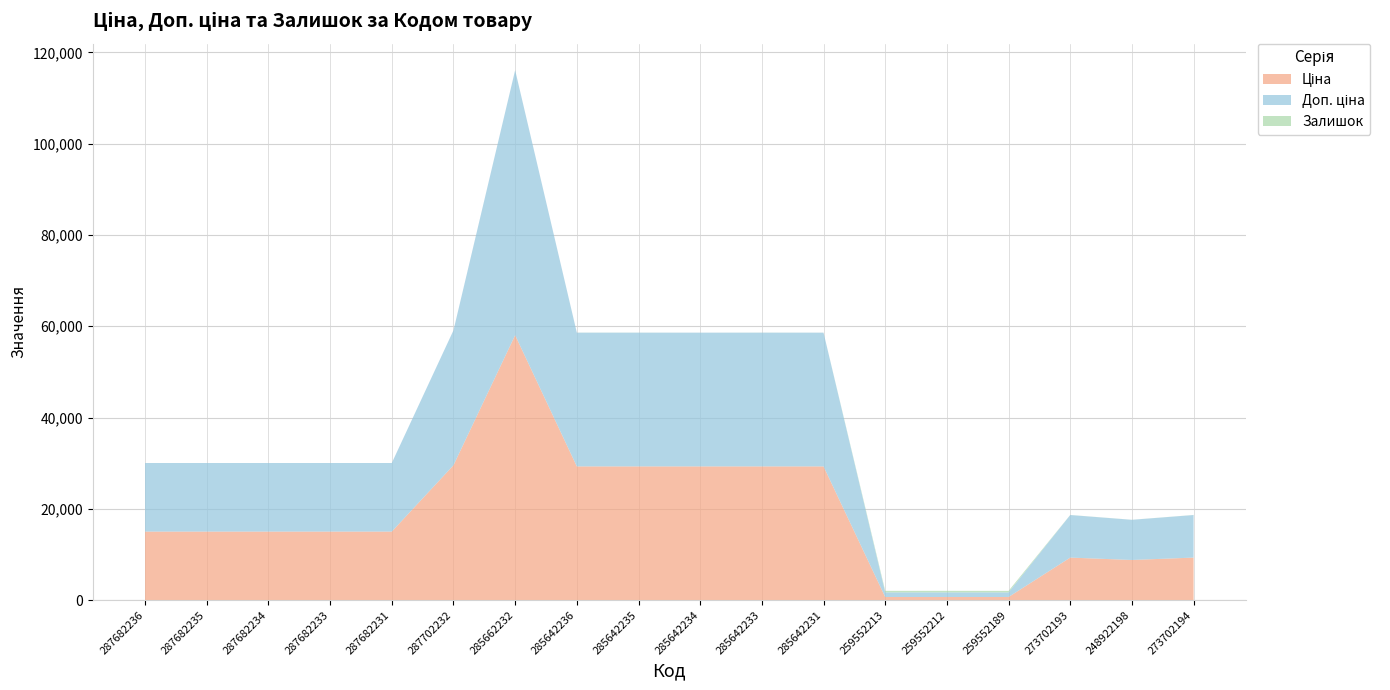

Reading left to right, what are all the values shown in this chart?

Ціна: 15019.2	15019.2	15019.2	15019.2	15019.2	29548.9	58037.0	29294.9	29294.9	29294.9	29294.9	29294.9	689.1	689.1	689.1	9321.4	8797.6	9321.4
Доп. ціна: 15019.2	15019.2	15019.2	15019.2	15019.2	29548.9	58037.0	29294.9	29294.9	29294.9	29294.9	29294.9	1017.8	1017.8	1017.8	9321.4	8797.6	9321.4
Залишок: 0.0	0.0	0.0	0.0	0.0	0.0	12.0	12.0	11.0	0.0	13.0	4.0	330.0	333.0	322.0	19.0	11.0	18.0